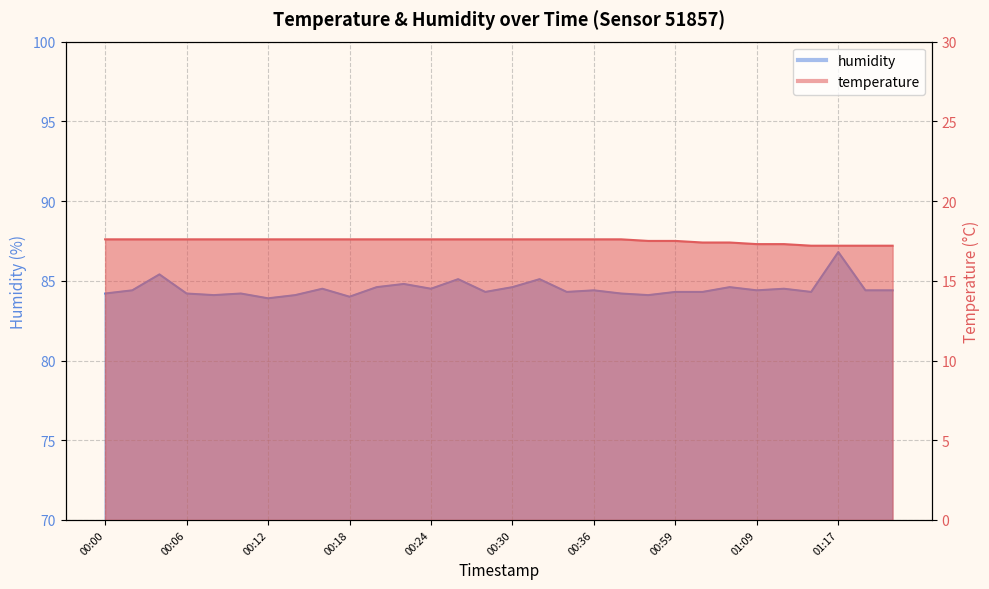

Which category has the lowest value across all series?

01:13